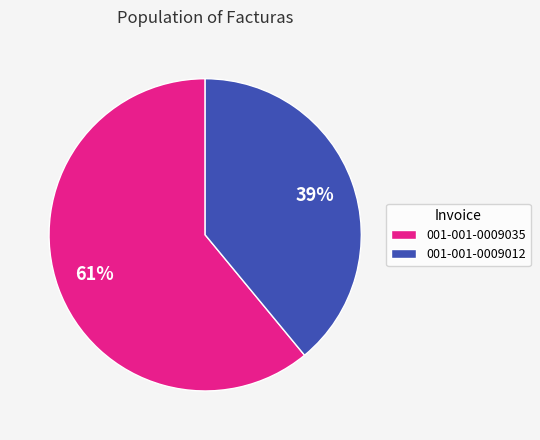

What is the smallest slice in the pie chart?

001-001-0009012